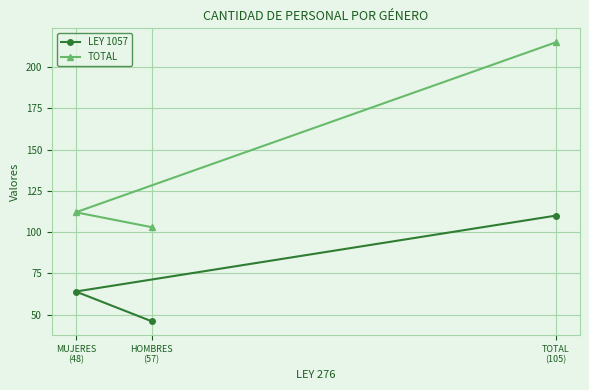

How many values in the TOTAL series exceed 112?

1